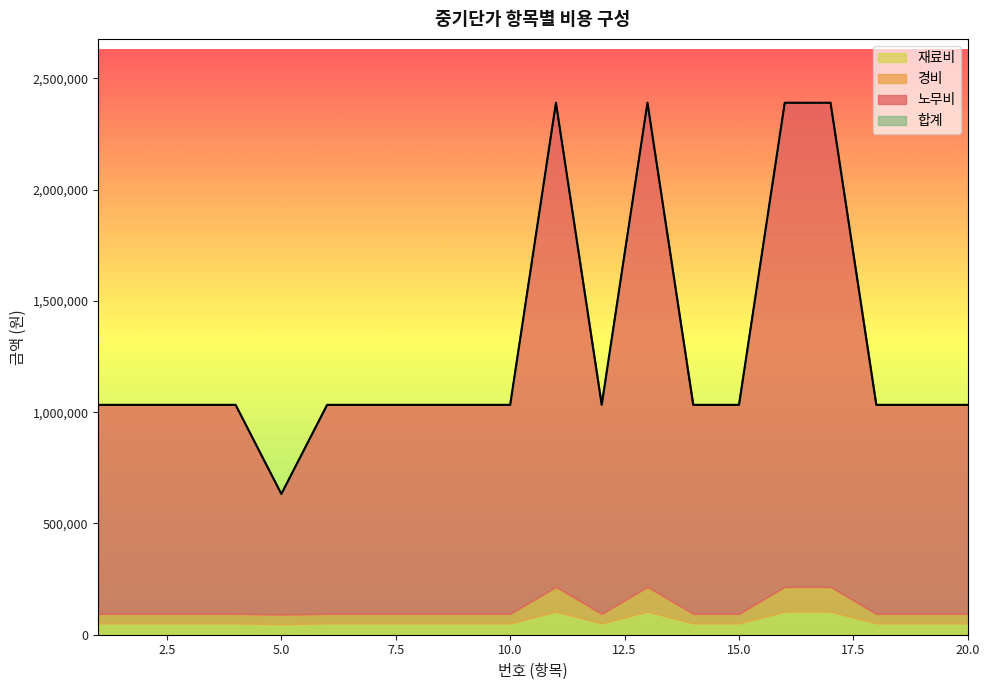

The 노무비 series shows 2390516 at 11. True or false?

True